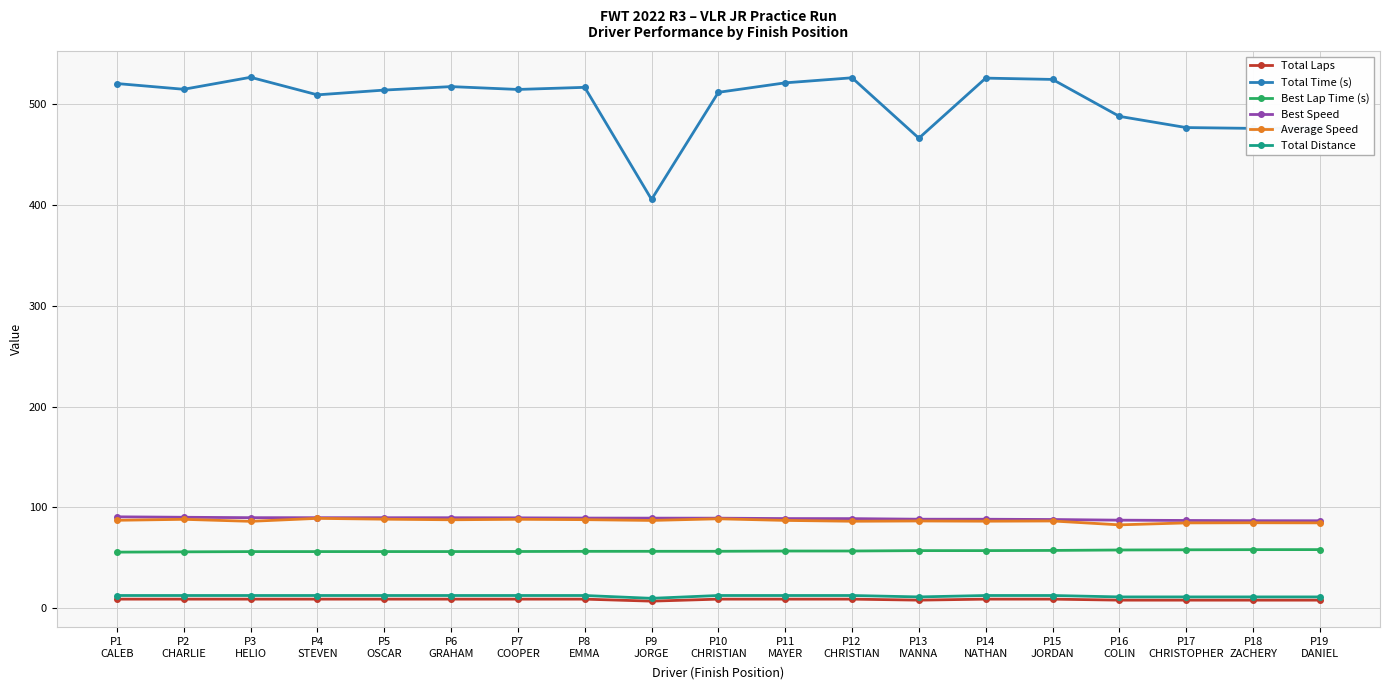

Does the chart have visible grid lines?

Yes